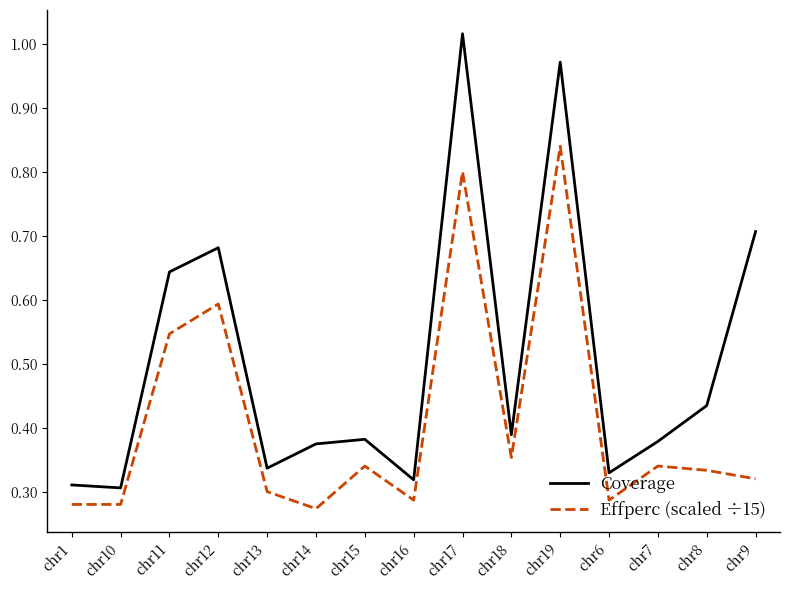

Which series has the largest range (max minus min)?

Coverage